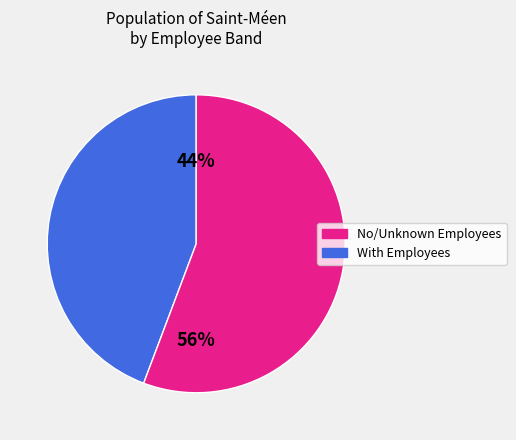

Do No/Unknown Employees and With Employees together represent more than half of the pie?

Yes